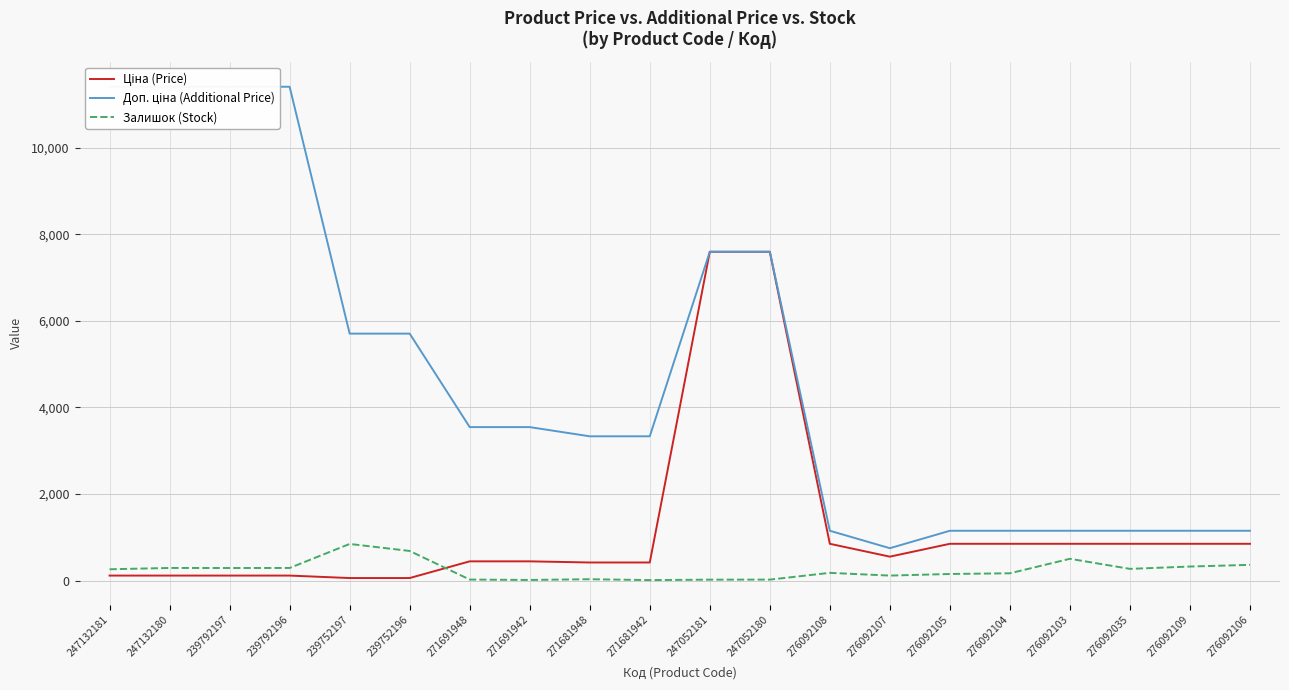

The value of Залишок (Stock) at 276092109 is 323.0. True or false?

True